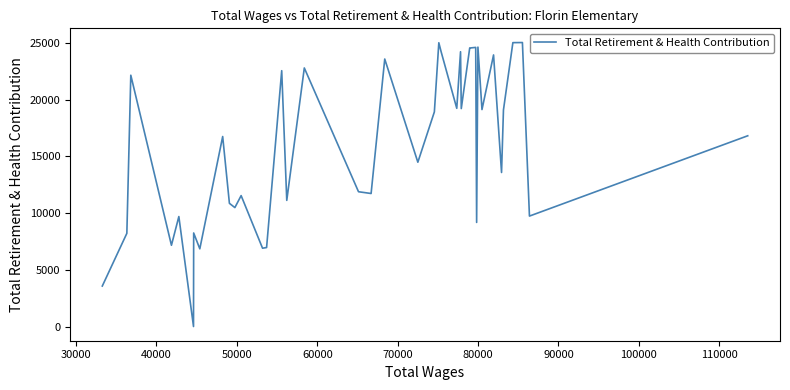

How many positive values are there?

39